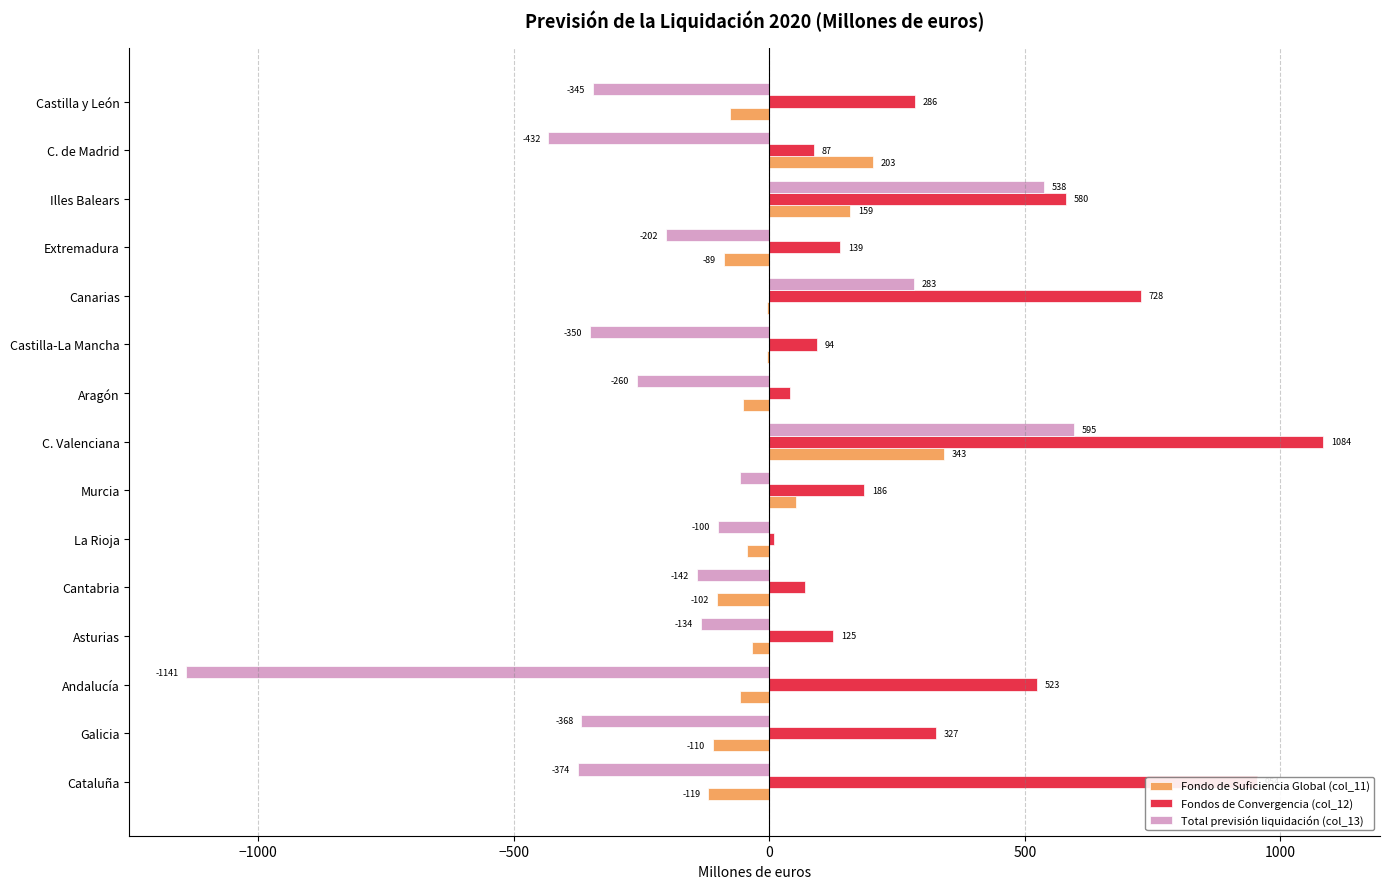

Where is Total previsión liquidación (col_13) nearest to the value -272?

Aragón